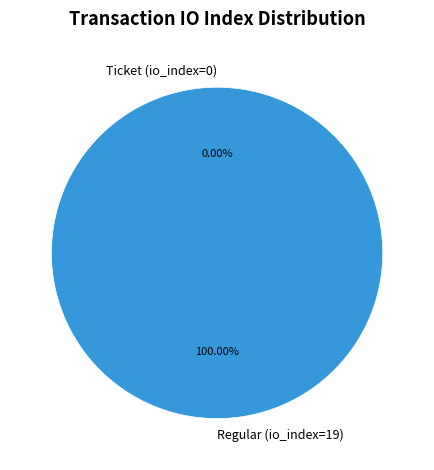

To the nearest percent, what is the average slice percentage?

50%